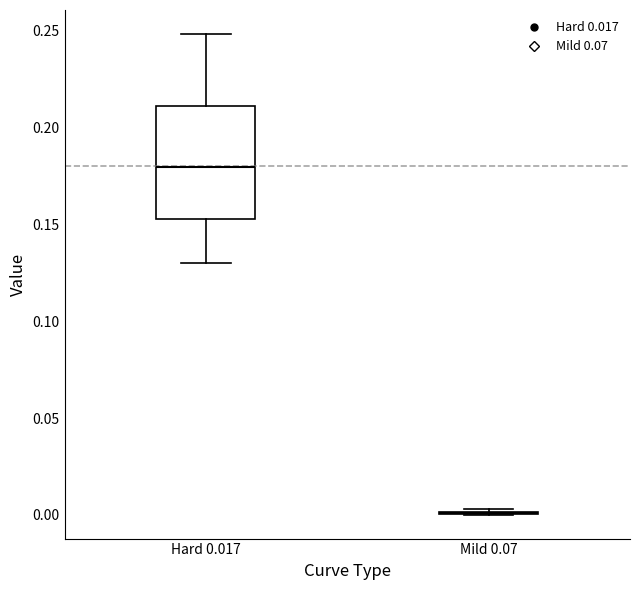

Reading left to right, transcribe this box plot: for each box, give where its median line is, the range the box spans, and where its two whiskers end, as read against the y-axis. The values are not printed on the chart, so give them approximately, as read against the axis.

Hard 0.017: median 0.180, box 0.155 to 0.210, whiskers 0.130 to 0.250
Mild 0.07: box collapsed to a line at 0.000, whiskers 0.000 to 0.005